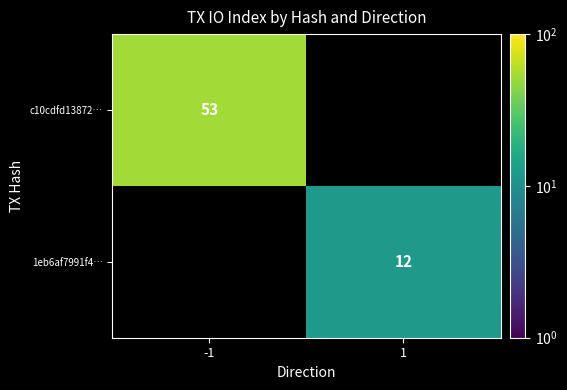

True or false: c10cdfd13872… has a value of 73 at -1.

False